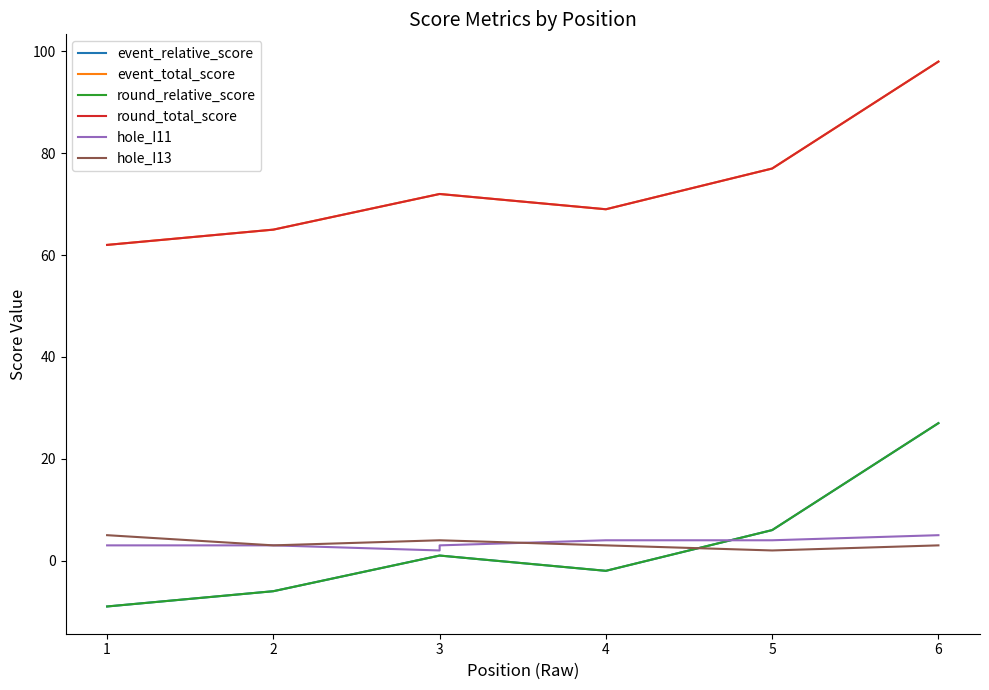

What is the highest value of the hole_I13 series?

5